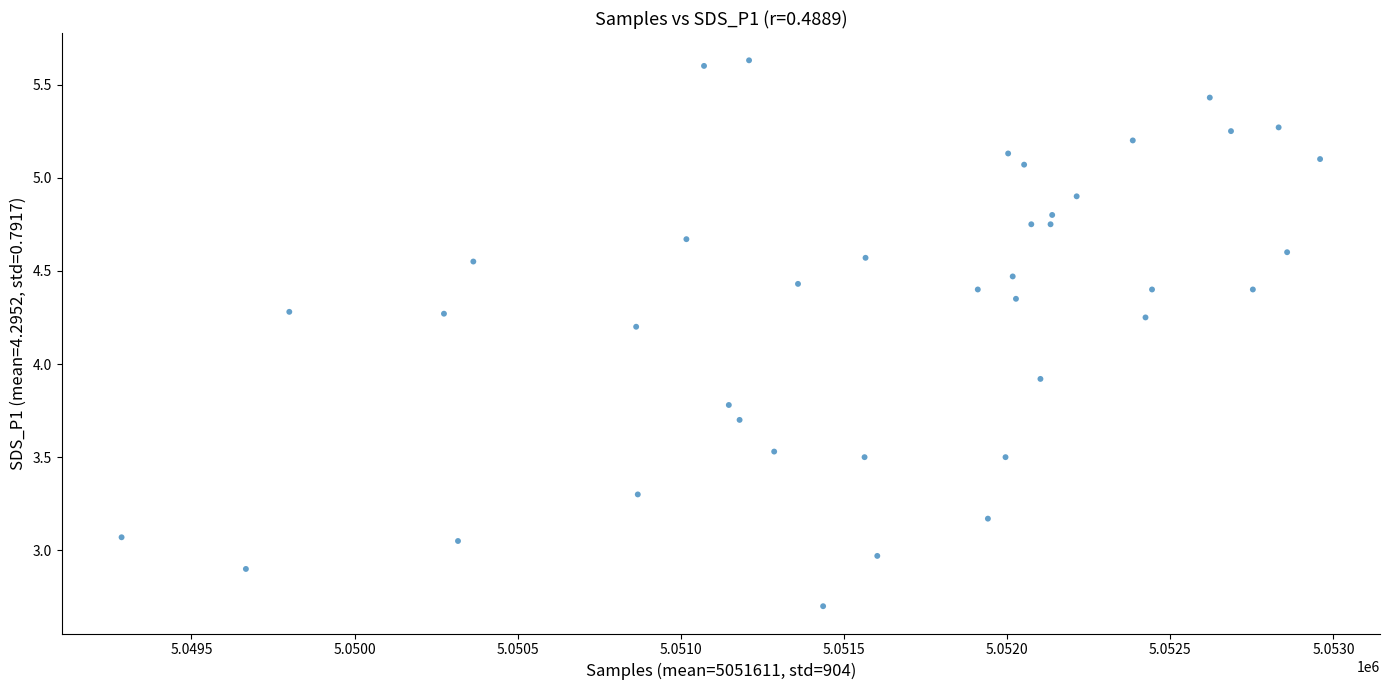

What is the range of X values (max minus min)?

3673.0